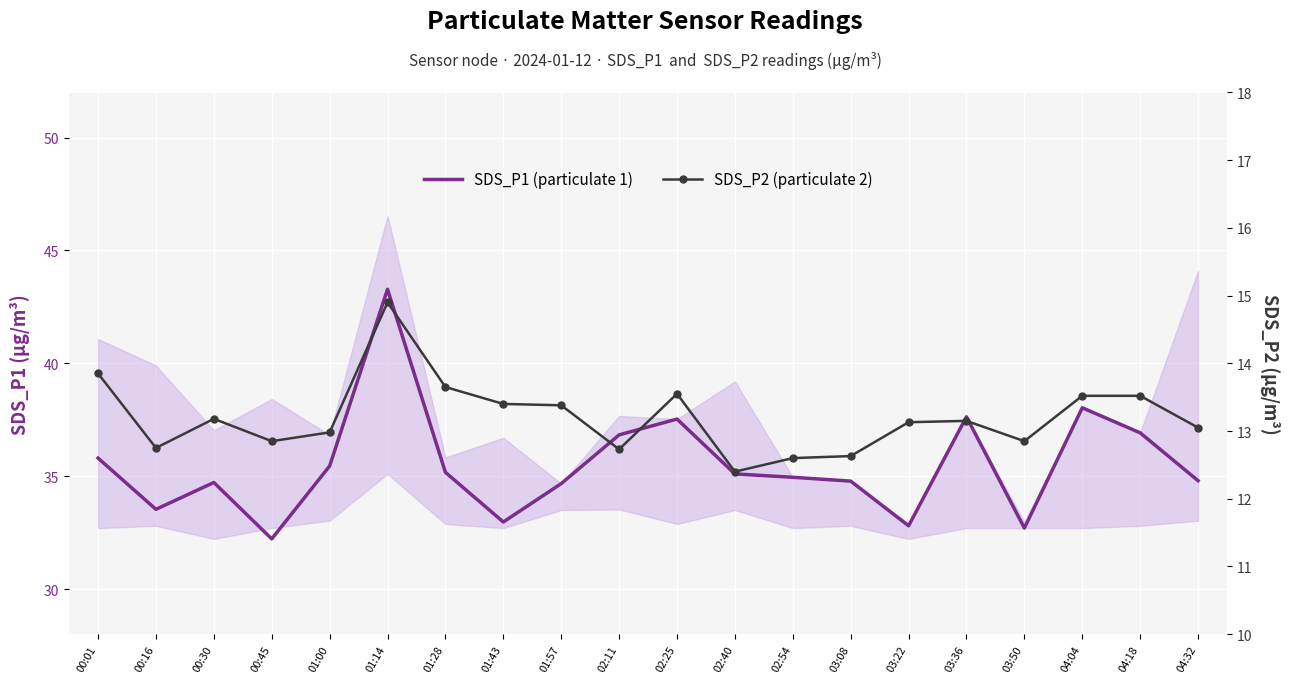

What is the highest value of the SDS_P1 (particulate 1) series?

43.3